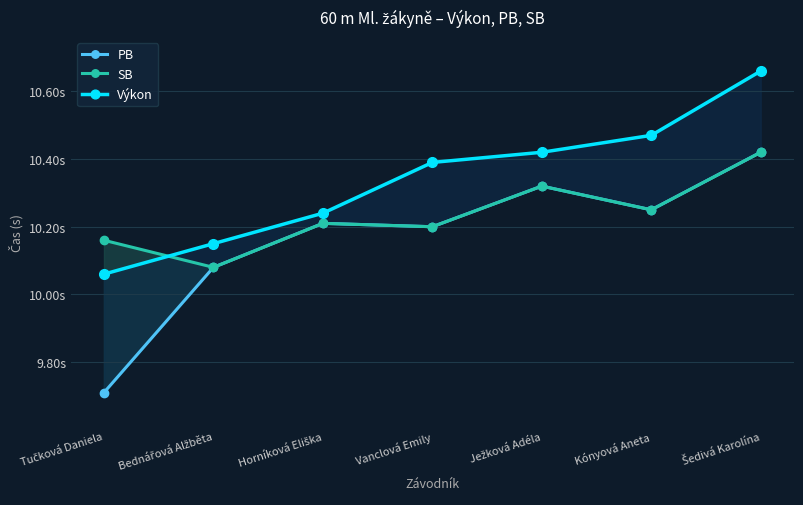

Is it true that Výkon equals 10.1 at Tučková Daniela?

True